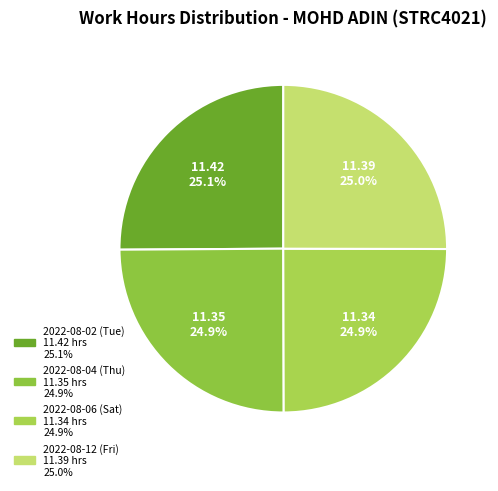

True or false: 2022-08-02 (Tue) accounts for 25% of the total.

True